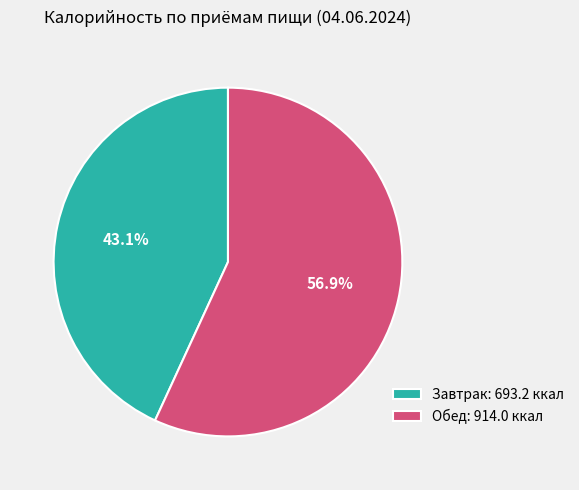

What portion of the pie excludes Завтрак?

56.9%